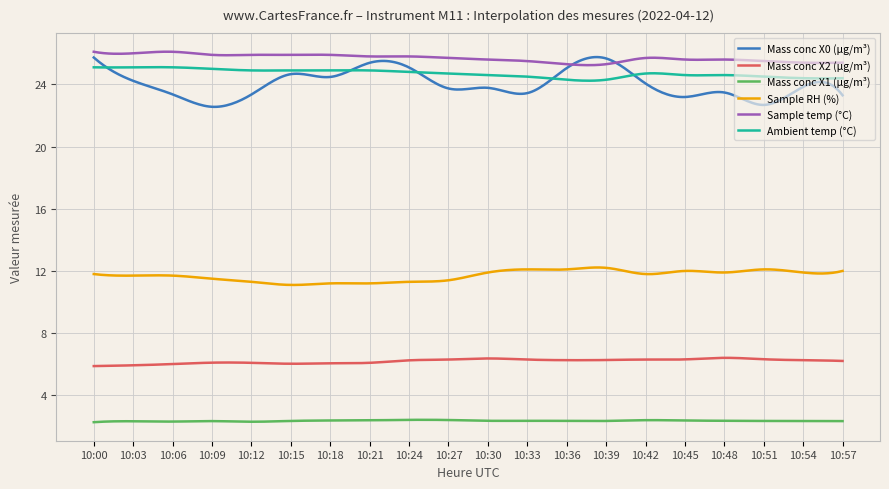

True or false: Sample temp (°C) and Sample RH (%) cross at least once.

False